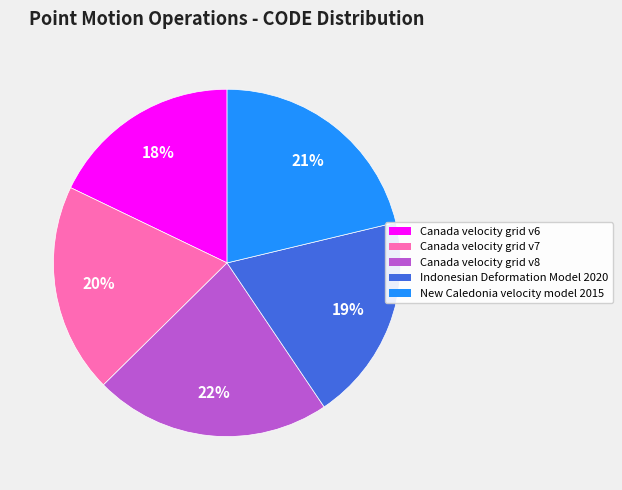

Is it true that Canada velocity grid v7 is 29% of the pie?

False